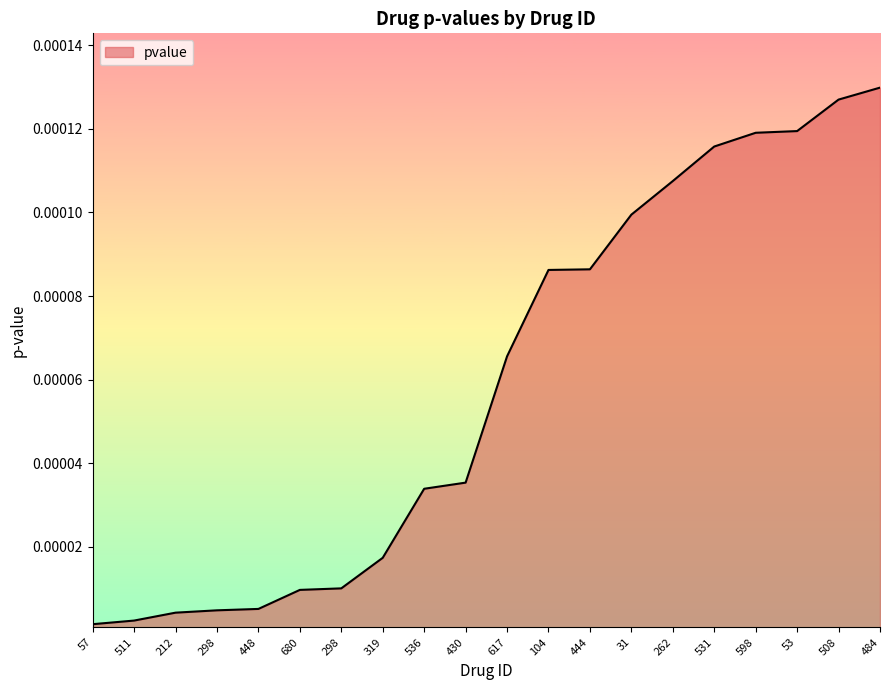

The value at 57 is 0.0. True or false?

False